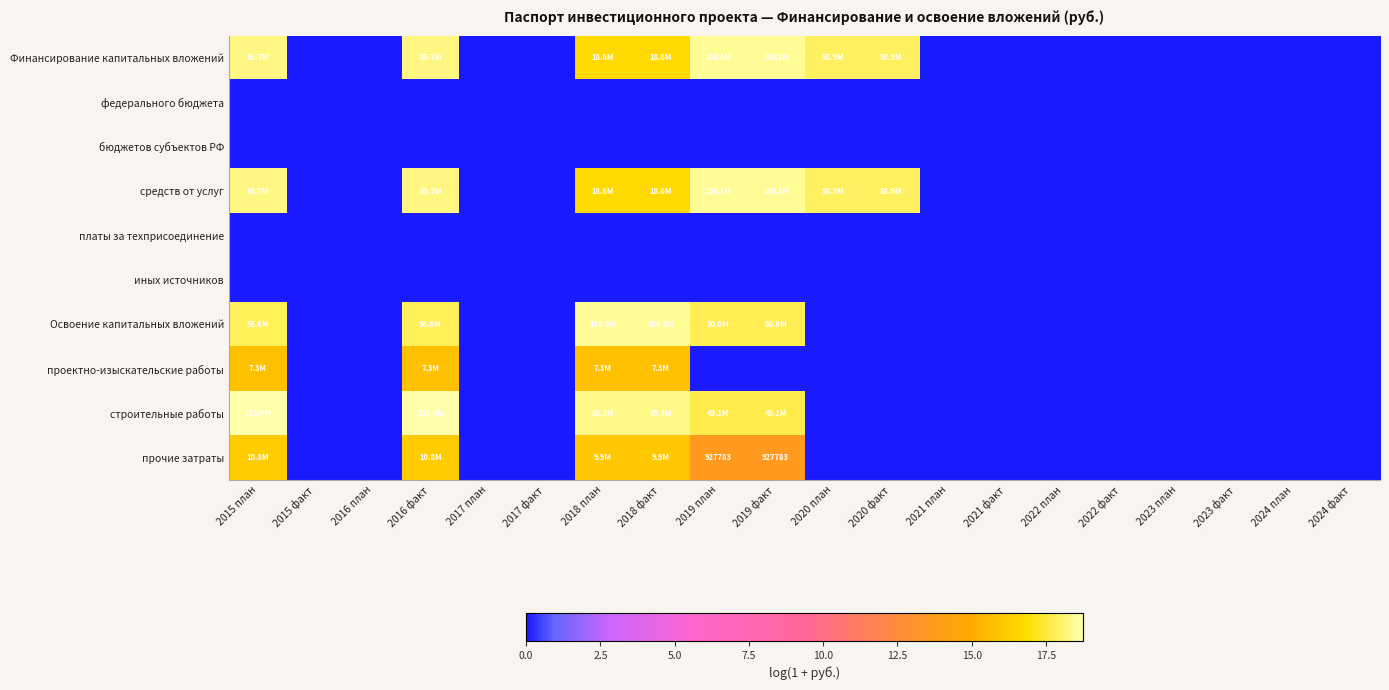

True or false: проектно-изыскательские работы has a value of 5.1 at 2018 план.

False